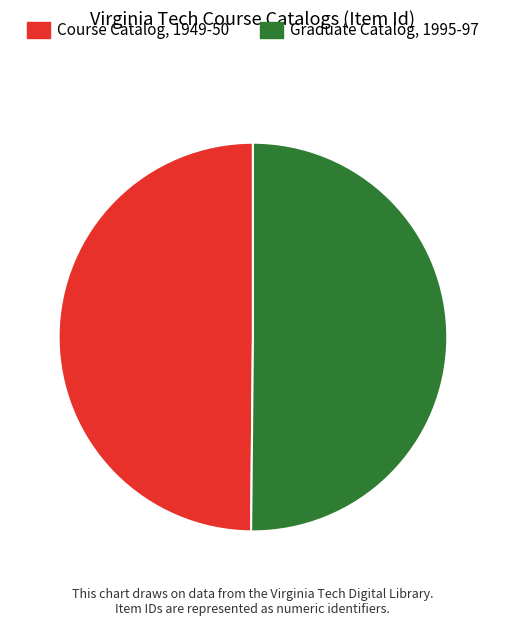

What is the ratio of the value at Course Catalog, 1949-50 to the value at Graduate Catalog, 1995-97?

1.0